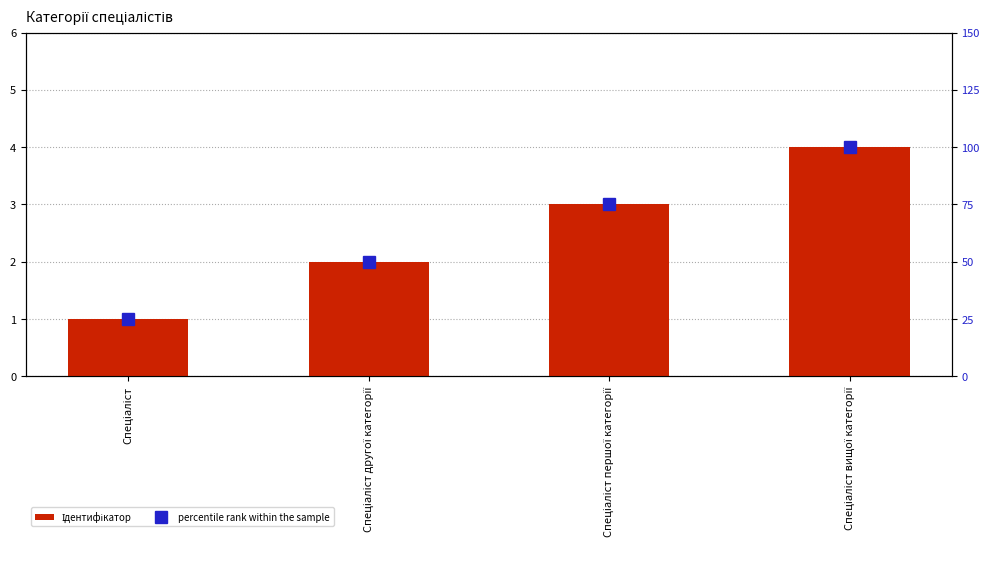

Reading right to left, list all the values displayed in this chart.

Ідентифікатор: Спеціаліст вищої категорії=4	Спеціаліст першої категорії=3	Спеціаліст другої категорії=2	Спеціаліст=1
percentile rank within the sample: Спеціаліст вищої категорії=100	Спеціаліст першої категорії=75	Спеціаліст другої категорії=50	Спеціаліст=25